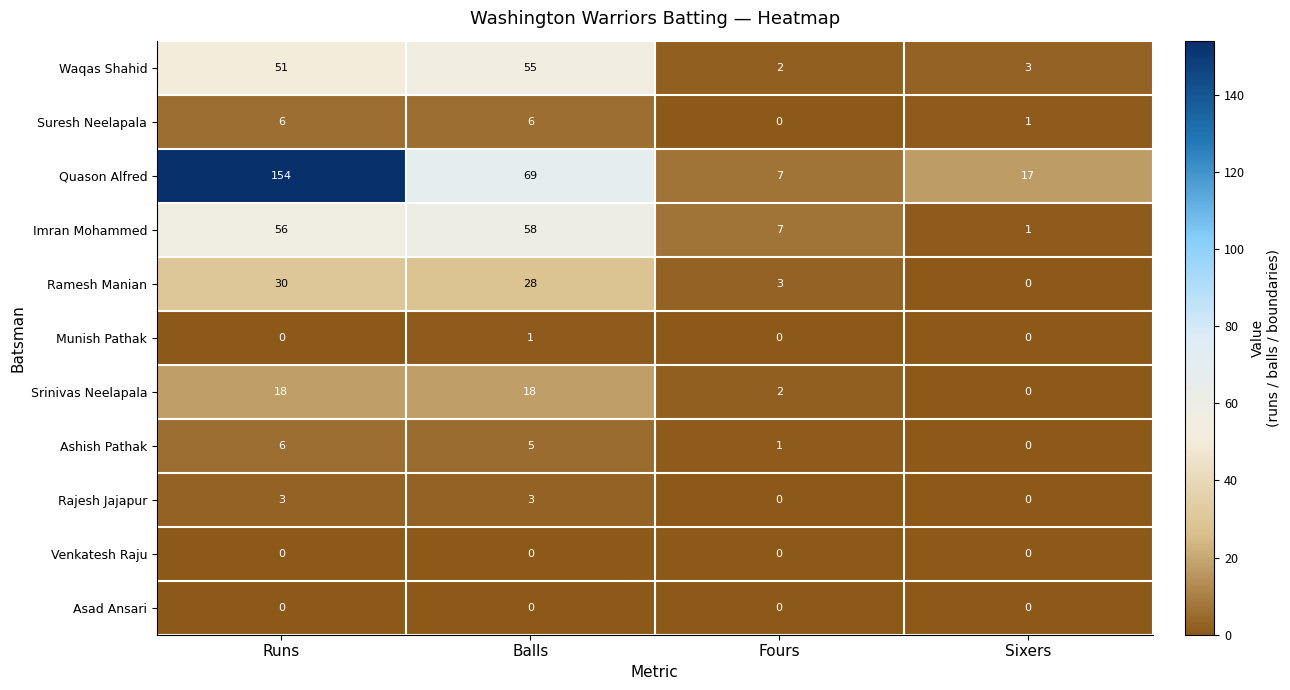

What is the sum of the Waqas Shahid values at Sixers and Fours?

5